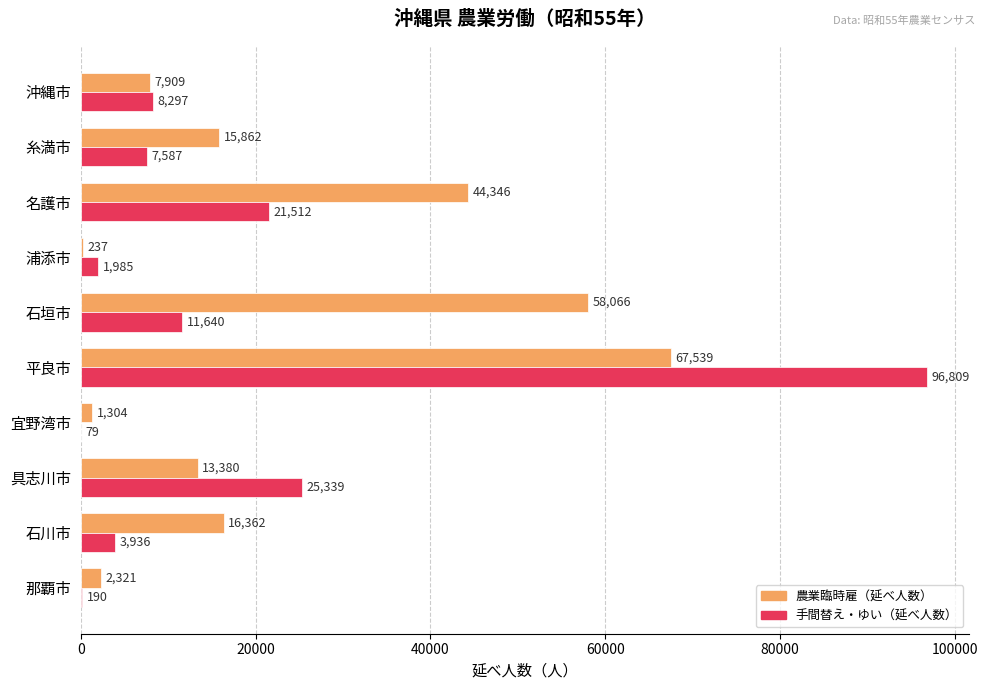

Which series changed the most between 那覇市 and 石川市?

農業臨時雇（延べ人数）